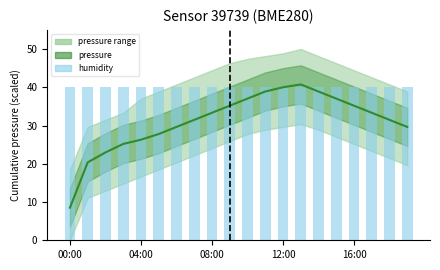

At which label does pressure first exceed 33?

08:00